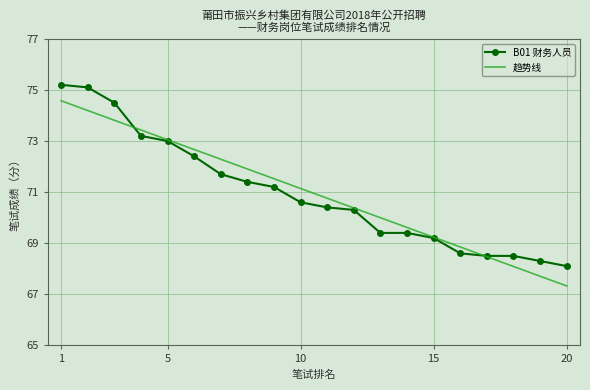

List the series in order of their peak value, lowest first.

趋势线, B01 财务人员